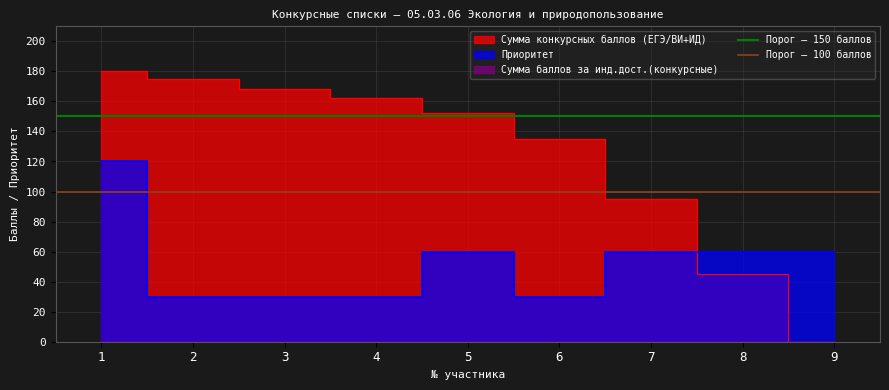

What is the approximate value of Порог — 100 баллов at 1?

100